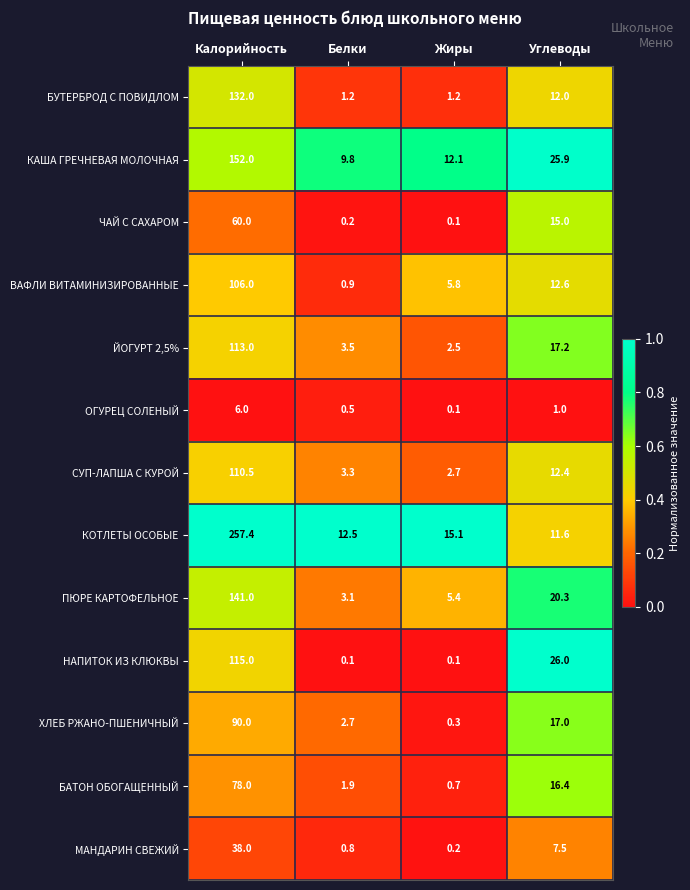

What is the spread (max minus min) of values at Углеводы?

25.0